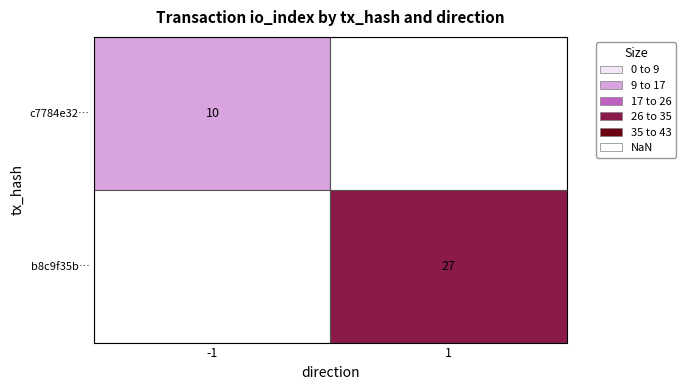

True or false: b8c9f35b7d52ac33c16f463382508b52dba9d98 has a value of 27 at io_index.

True